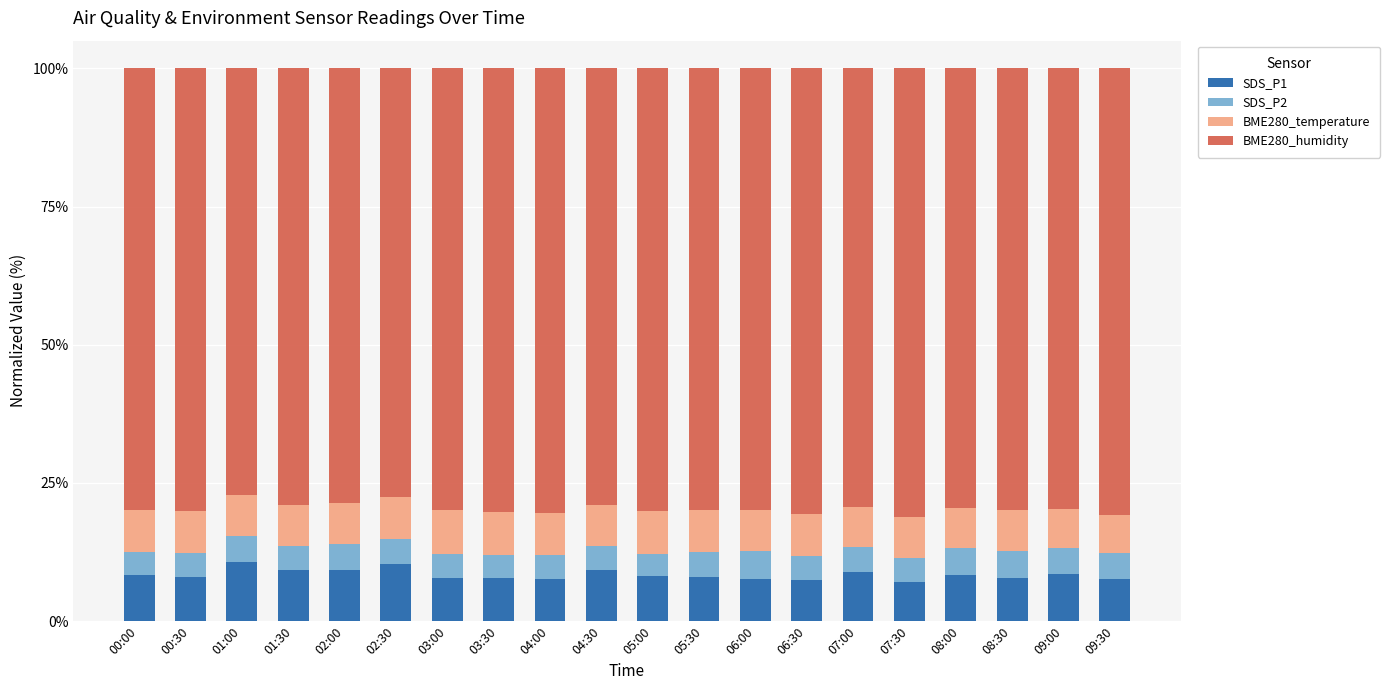

What is the difference between the second highest and second lowest values in the SDS_P1 series?

3.0